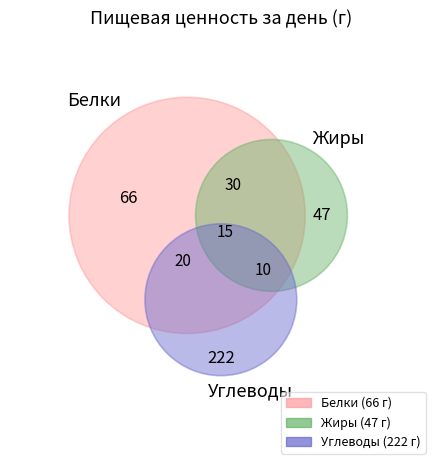

To the nearest percent, what percentage of the pie is Белки?

20%